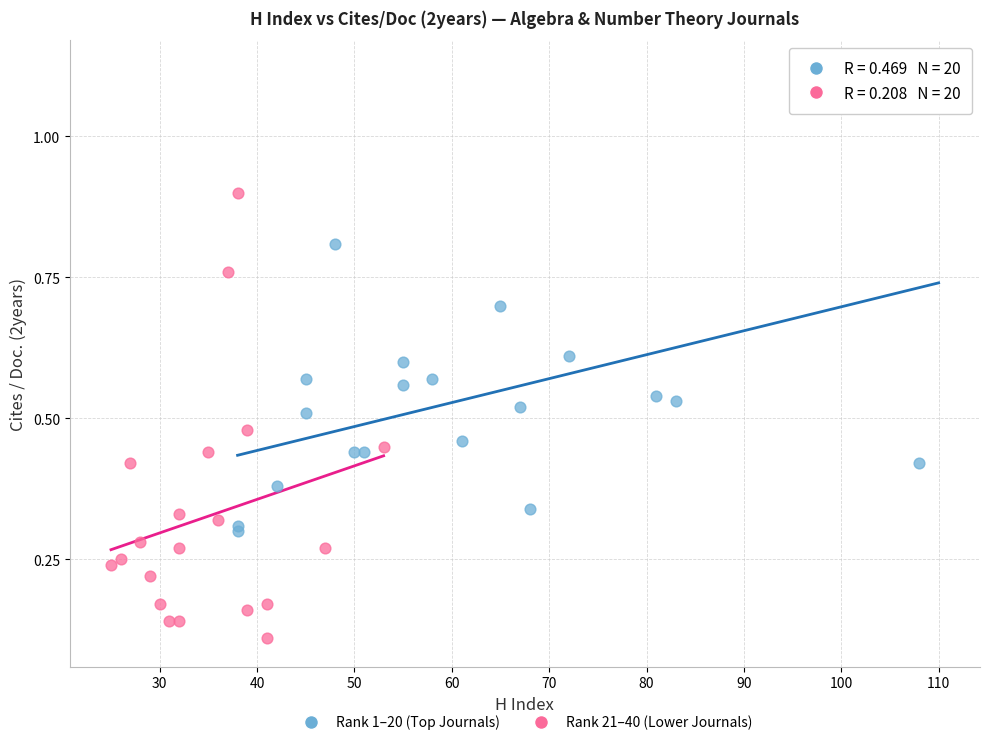

Which series contains the lowest Y value?

Rank 21–40 (Lower Journals)